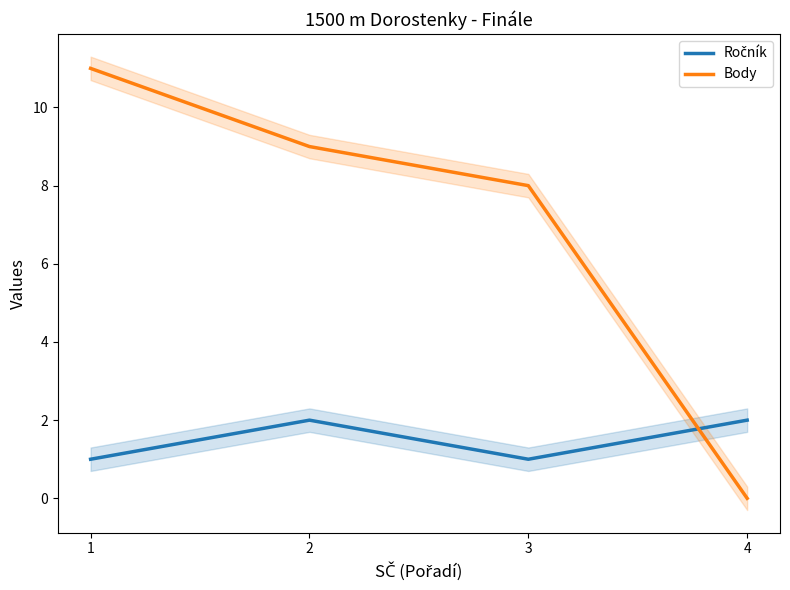

What are all the series names shown in the legend?

Ročník, Body